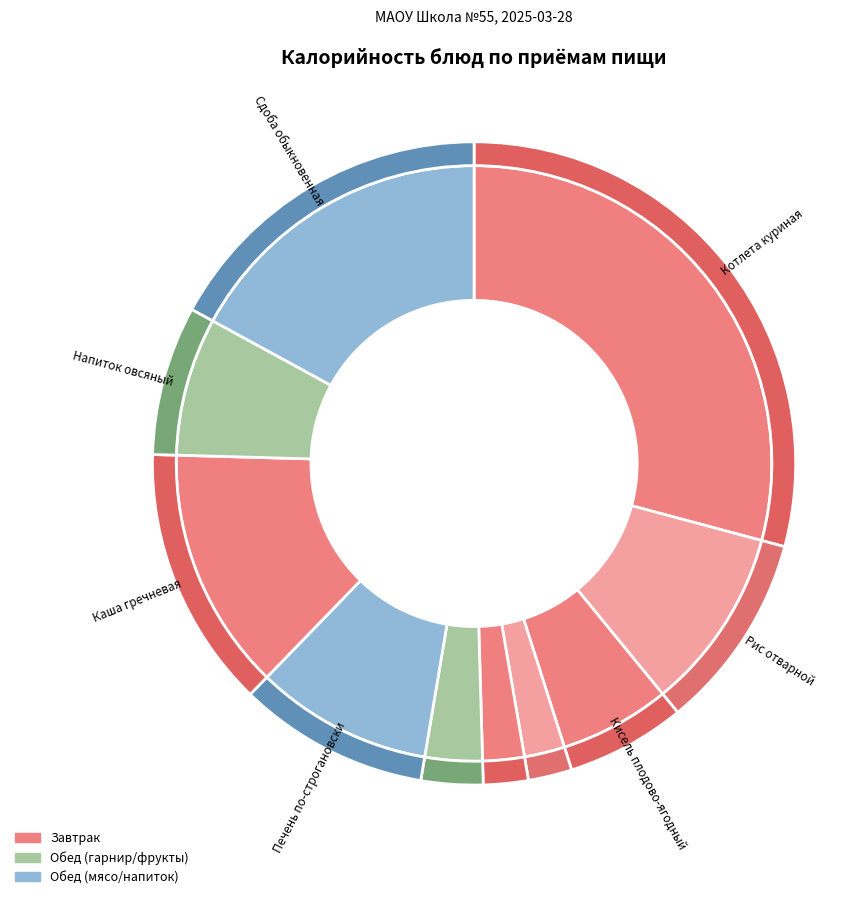

Count the number of slices in the pie.

10